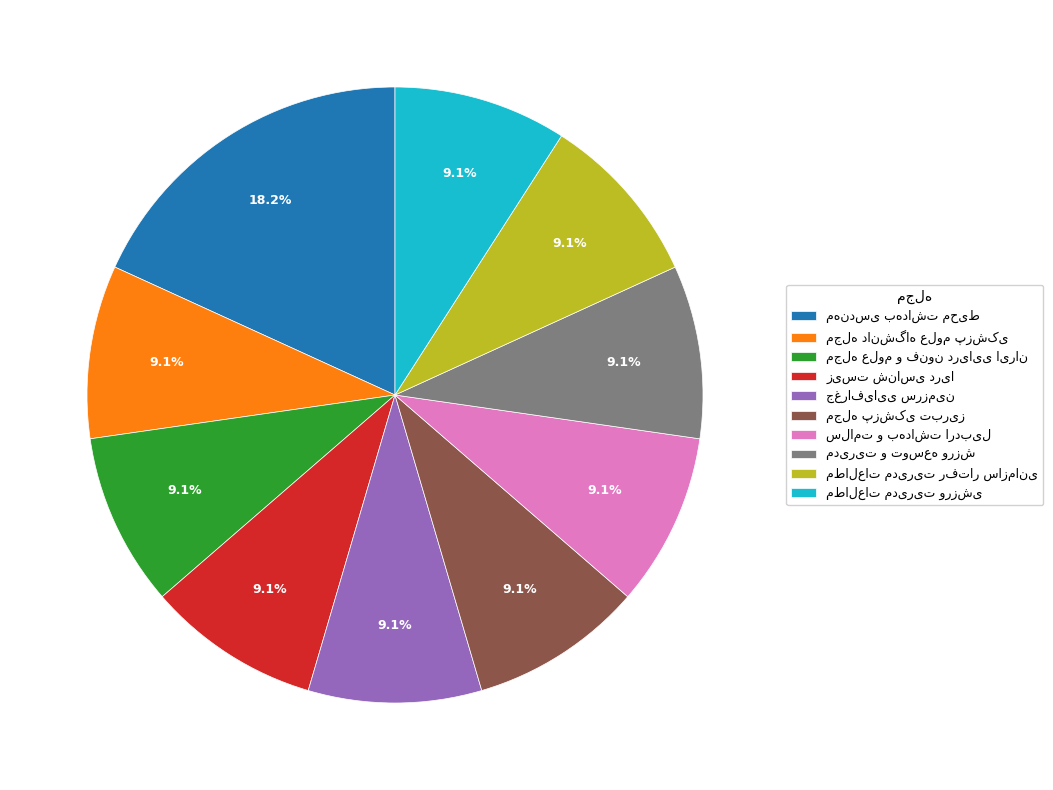

Is there any slice that represents more than half of the pie?

No